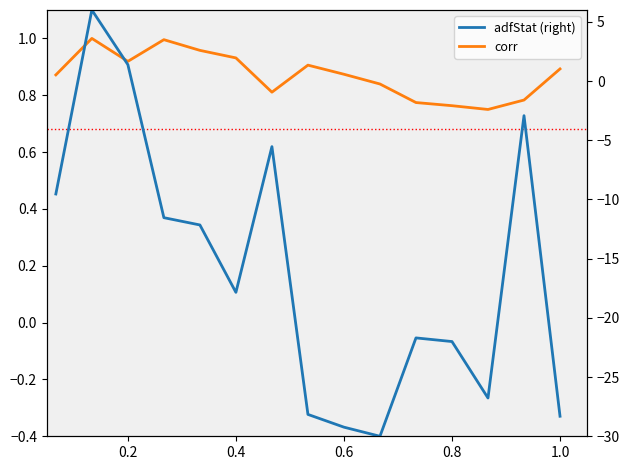

Reading right to left, what are all the values shown in this chart?

corr: 0.9	0.8	0.8	0.8	0.8	0.8	0.9	0.9	0.8	0.9	1.0	1.0	0.9	1.0	0.9
adfStat (right): -28.3	-2.9	-26.8	-22.0	-21.7	-30.0	-29.2	-28.2	-5.5	-17.8	-12.2	-11.5	1.4	6.0	-9.5